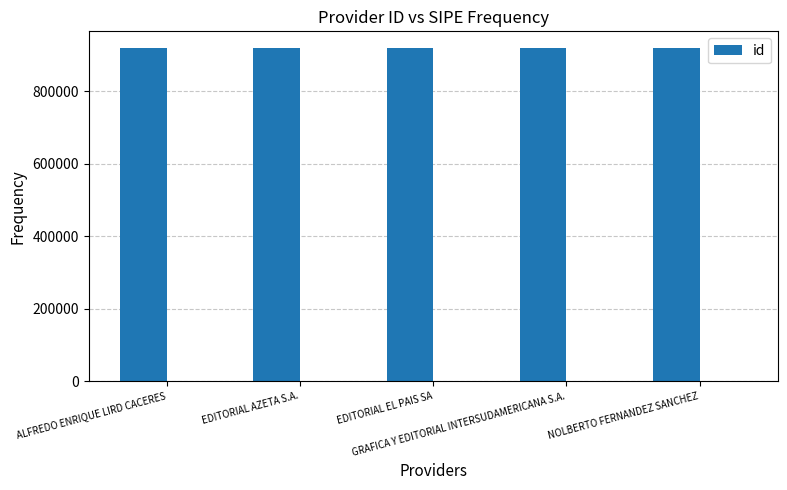

Which has a higher value, ALFREDO ENRIQUE LIRD CACERES or NOLBERTO FERNANDEZ SANCHEZ?

ALFREDO ENRIQUE LIRD CACERES